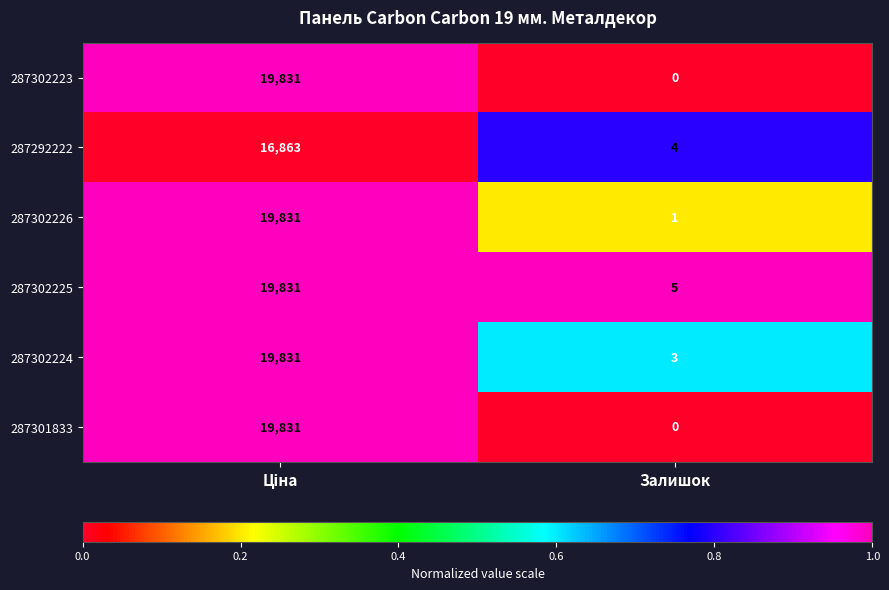

What is the sum of all 287302224 values?

19834